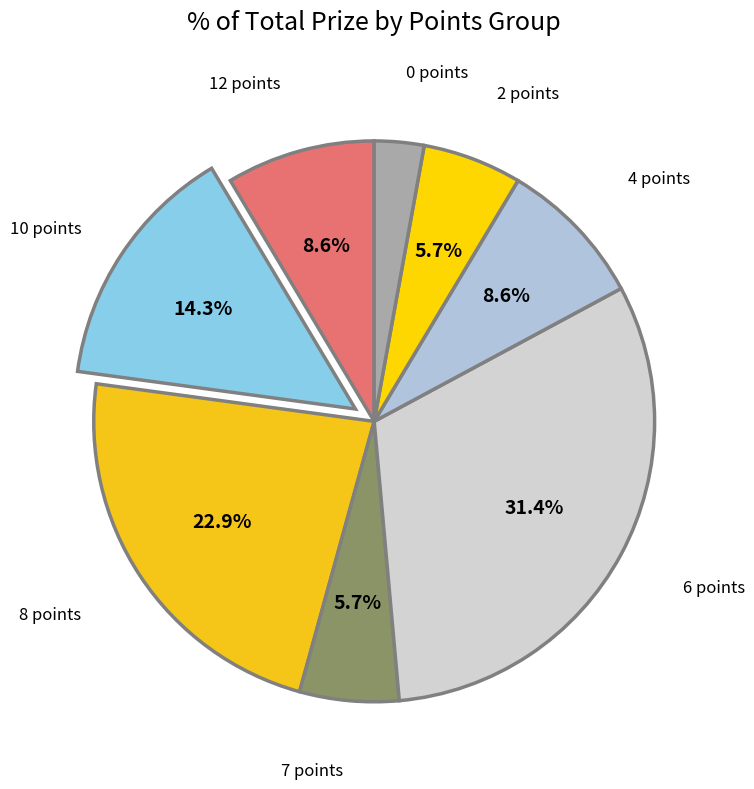

Which slice is the largest?

6 points